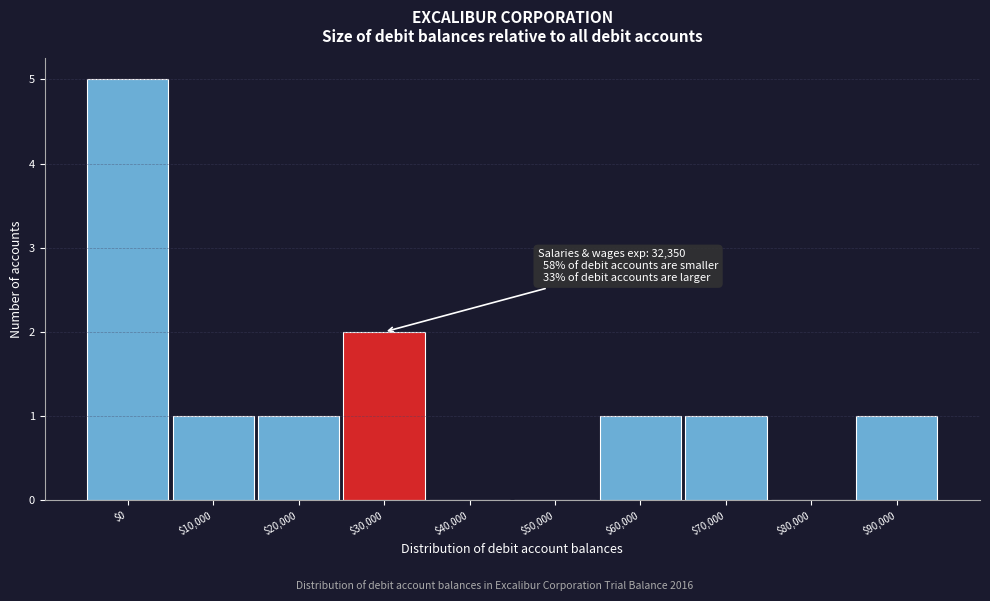

True or false: the data shows 1 at $60,000.

True